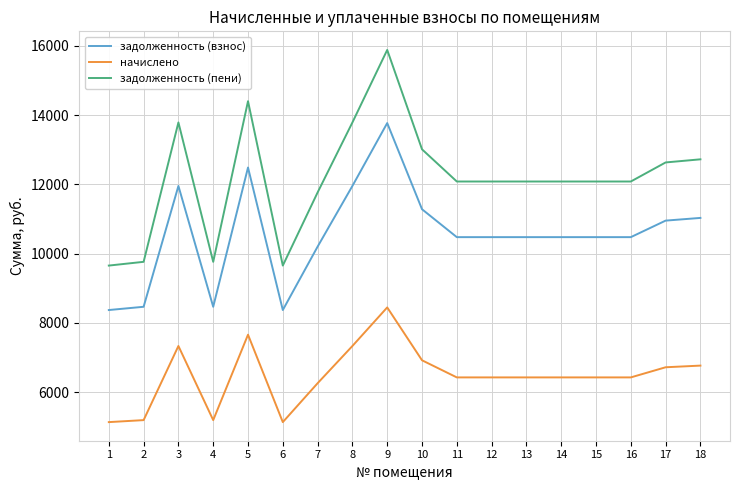

Between 10 and 13, which series saw the biggest shift?

задолженность (пени)